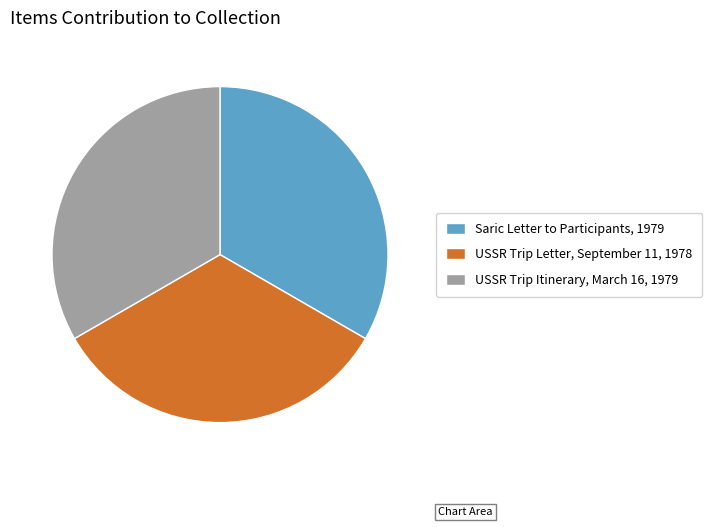

Approximately how many times larger is the value at USSR Trip Letter, September 11, 1978 compared to USSR Trip Itinerary, March 16, 1979?

1.0